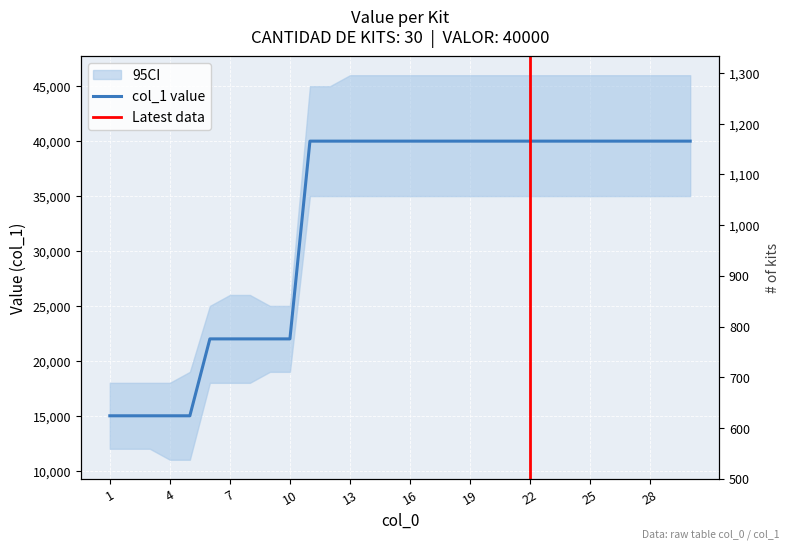

True or false: the data shows 40000 at 27.

True